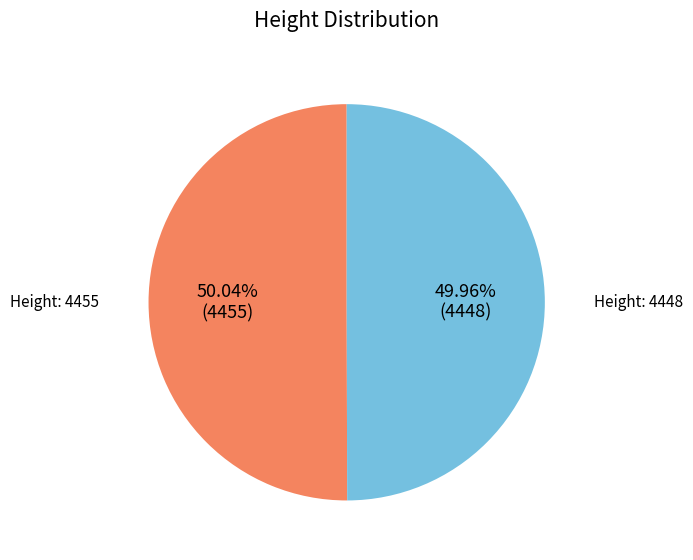

Is there a majority slice in this chart?

Yes